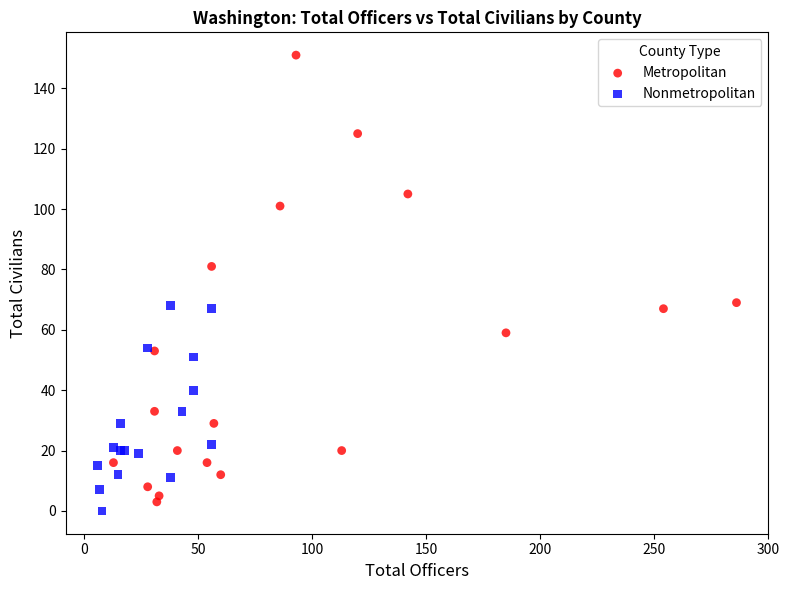

Which series contains the highest Y value?

Metropolitan